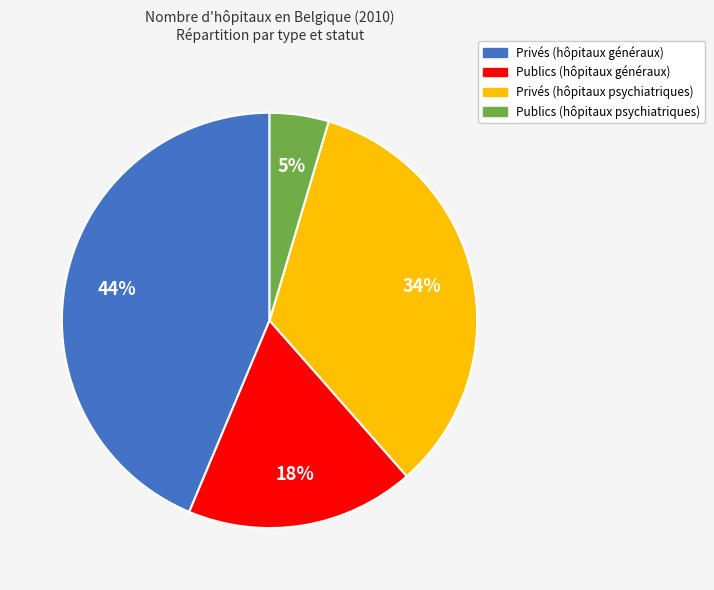

Count the number of slices in the pie.

4